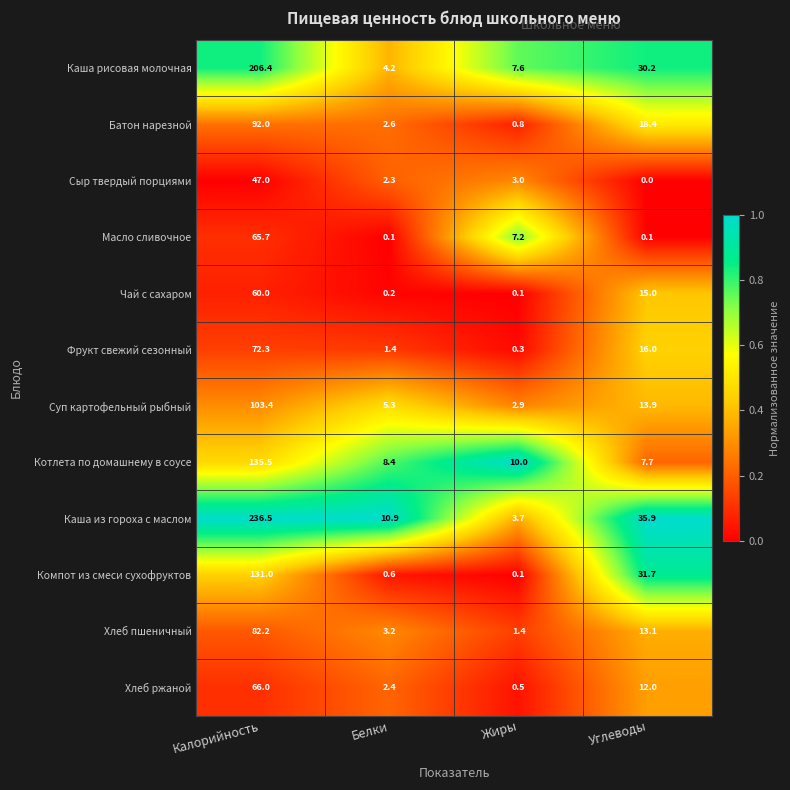

The Хлеб пшеничный series shows 1.4 at Жиры. True or false?

True